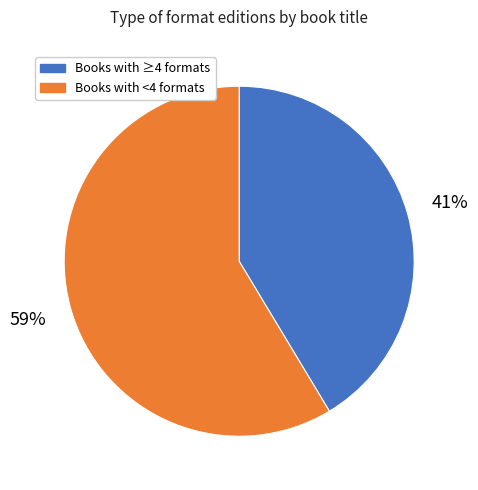

Rank the categories by value from highest to lowest.

Books with <4 formats, Books with ≥4 formats